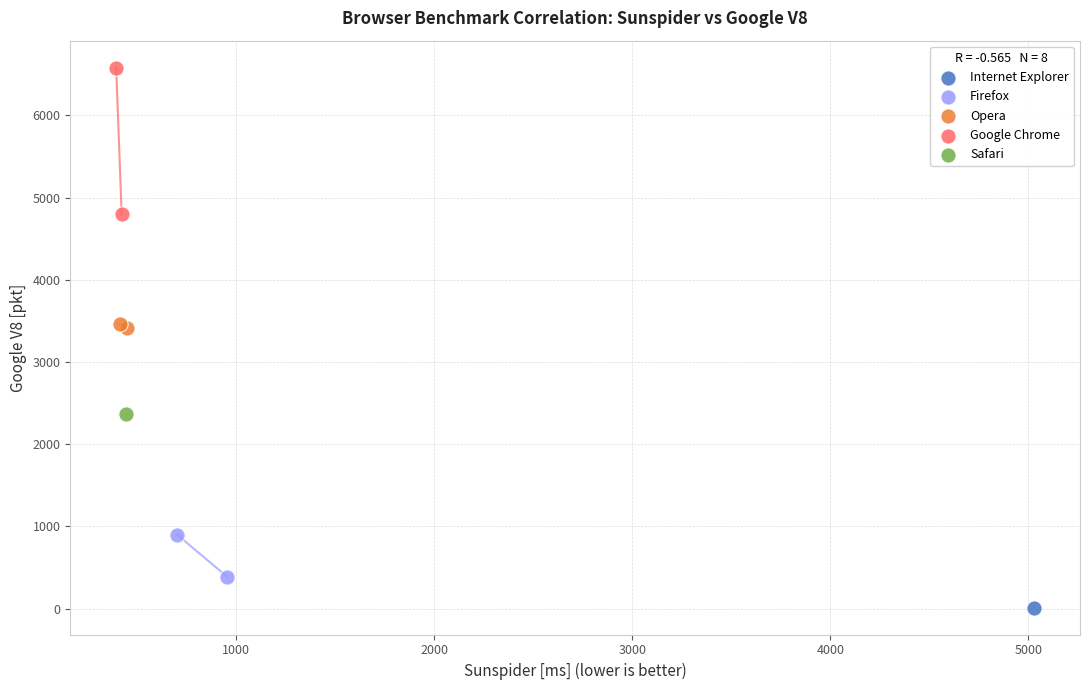

Which series contains the highest Y value?

Google Chrome